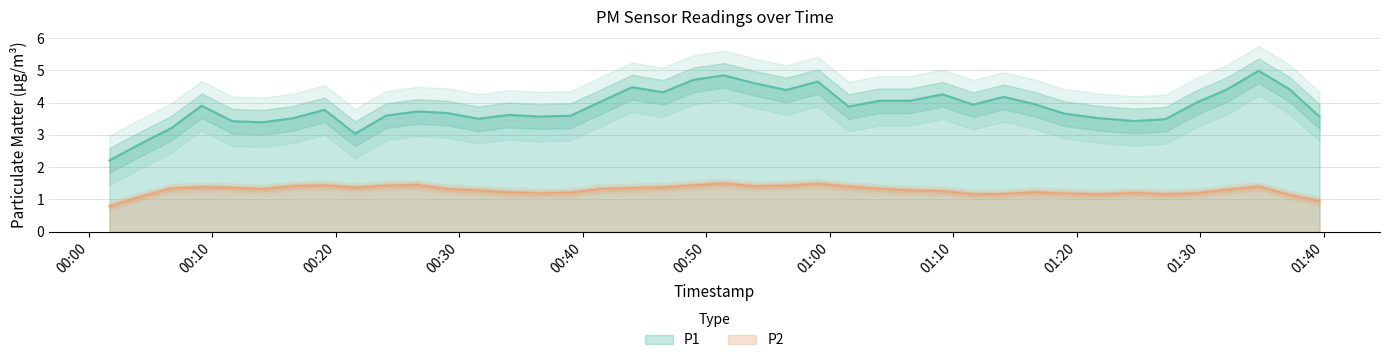

What is the total value across all series at 25?

6.3